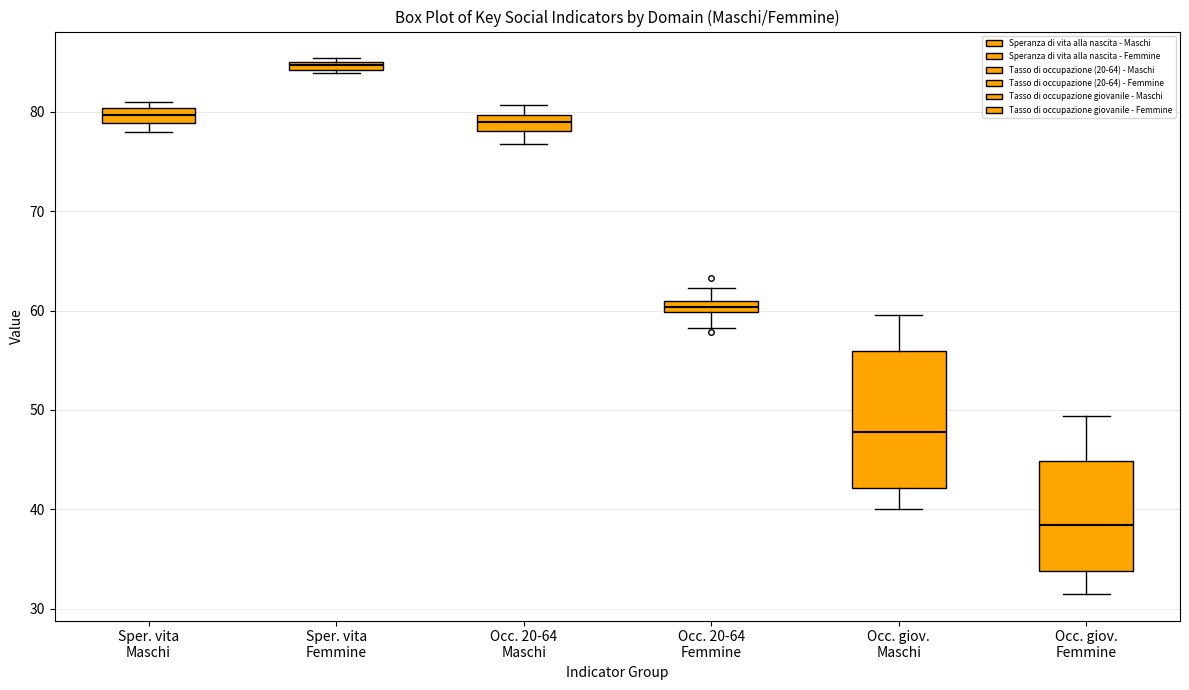

Which box is the tallest, from its lower edge to its upper edge?

Occ. giov. Maschi